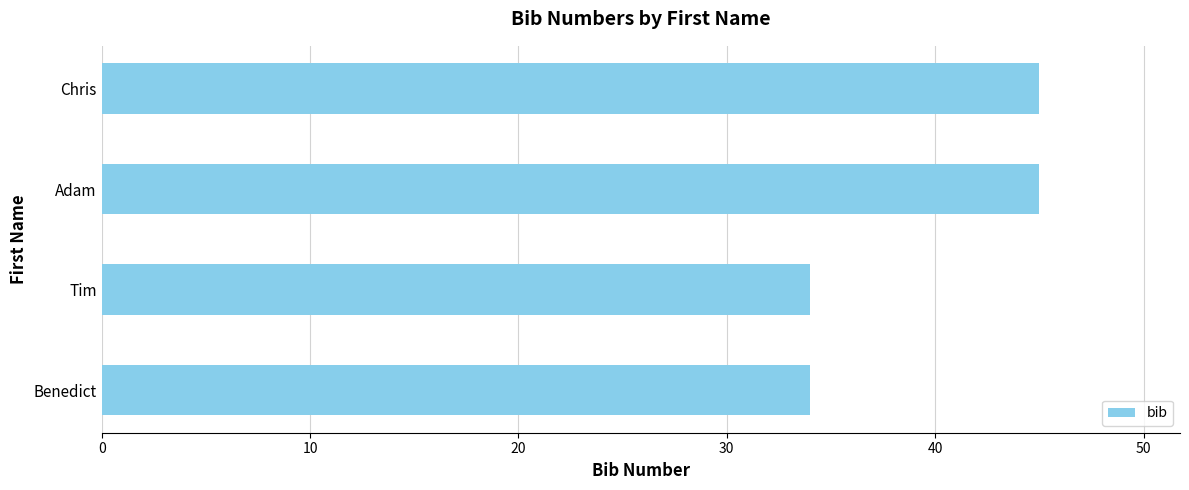

What is the sum of all values?

158